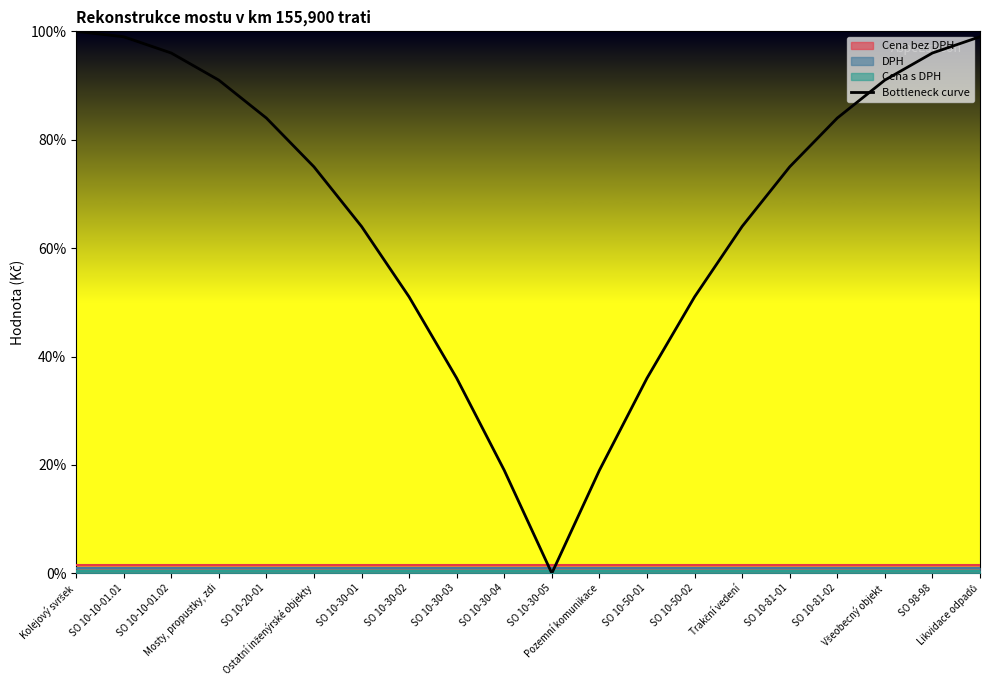

True or false: the data shows 19.0 at Pozemní komunikace.

True